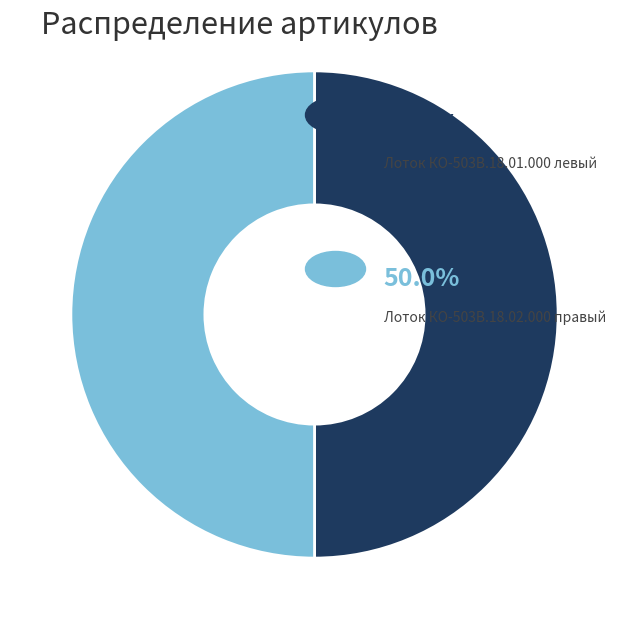

What is the majority slice?

Лоток КО-503В.18.02.000 правый